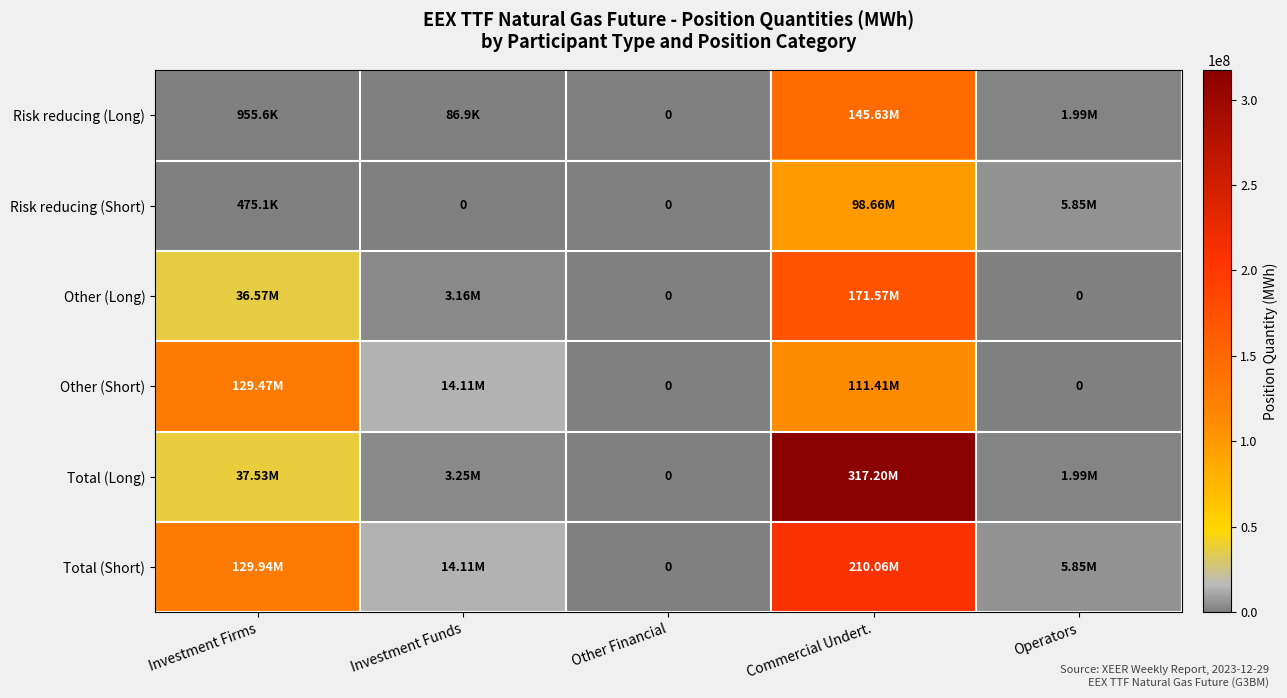

Is it true that Risk reducing (Short) equals 98655290.0 at Commercial Undert.?

True